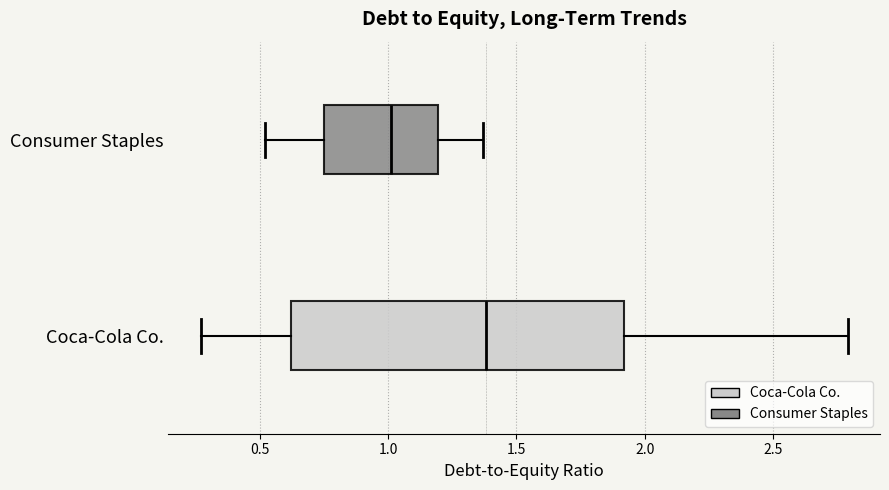

Reading bottom to top, transcribe this box plot: for each box, give where its median line is, the range the box spans, and where its two whiskers end, as read against the x-axis. The values are not printed on the chart, so give them approximately, as read against the axis.

Coca-Cola Co.: median 1.40, box 0.60 to 1.90, whiskers 0.25 to 2.80
Consumer Staples: median 1.00, box 0.75 to 1.20, whiskers 0.50 to 1.35